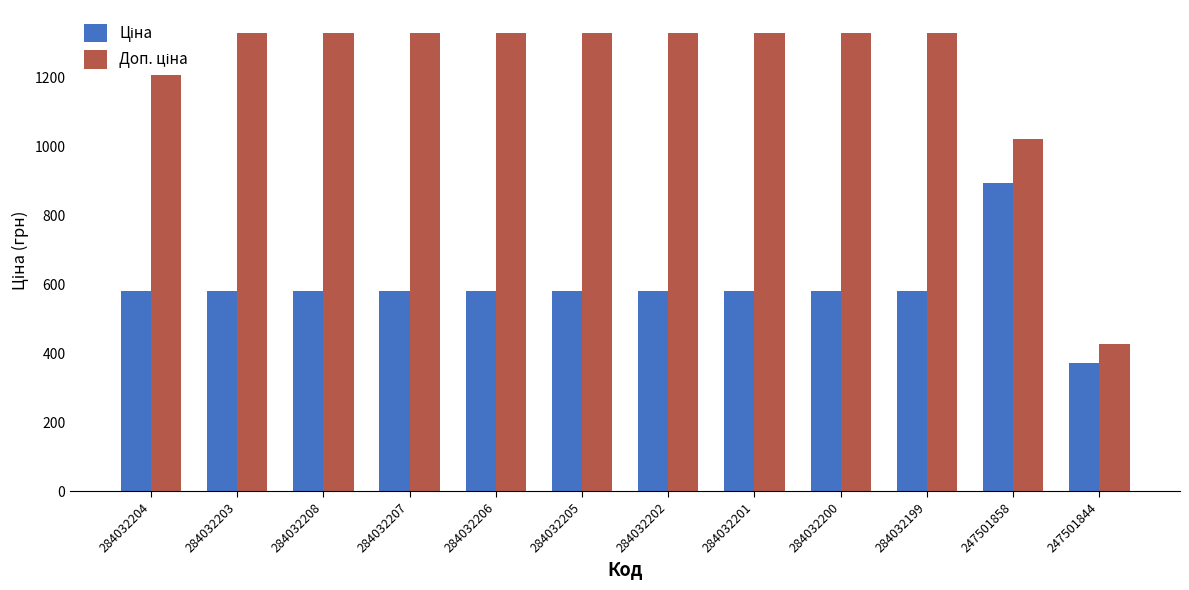

How many series are shown in this chart?

2